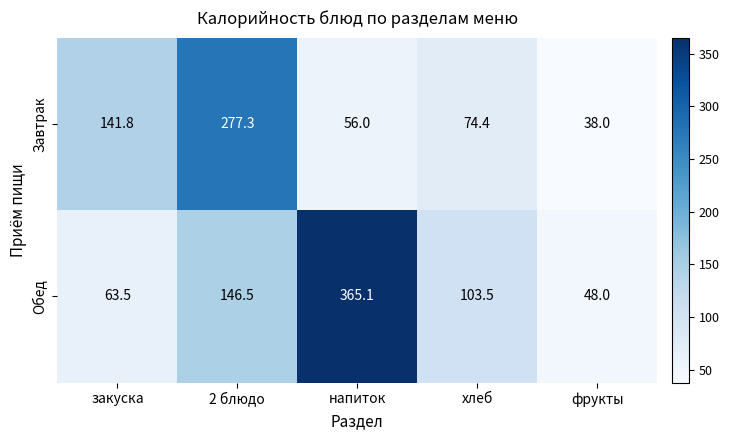

List the series in order of their peak value, highest first.

Обед, Завтрак